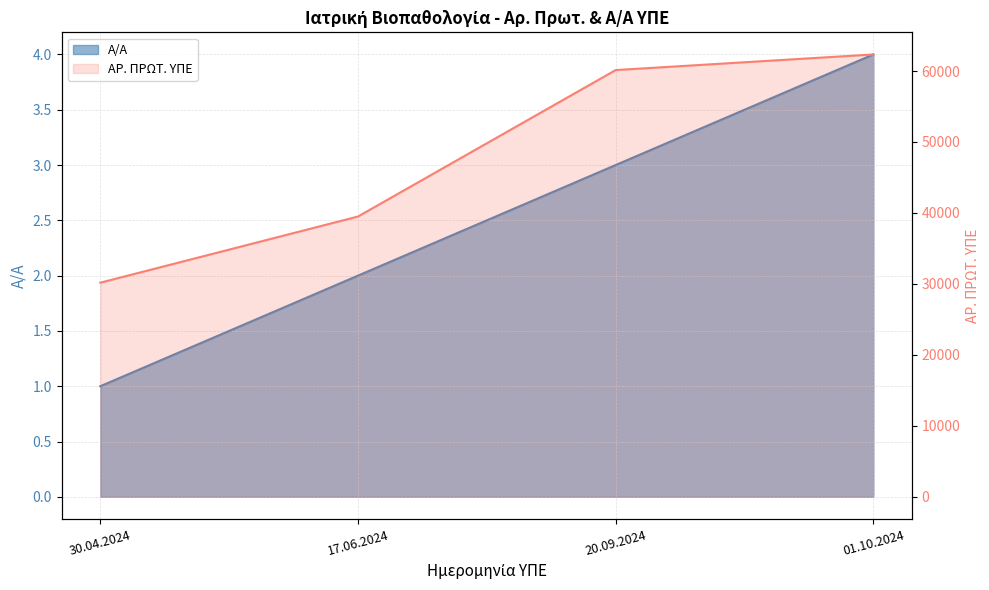

Rank the series by their maximum value, from lowest to highest.

A/A, AR. PROT. YPE